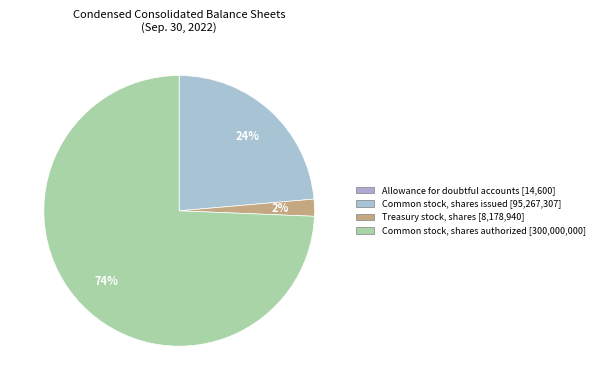

Is there a majority slice in this chart?

Yes